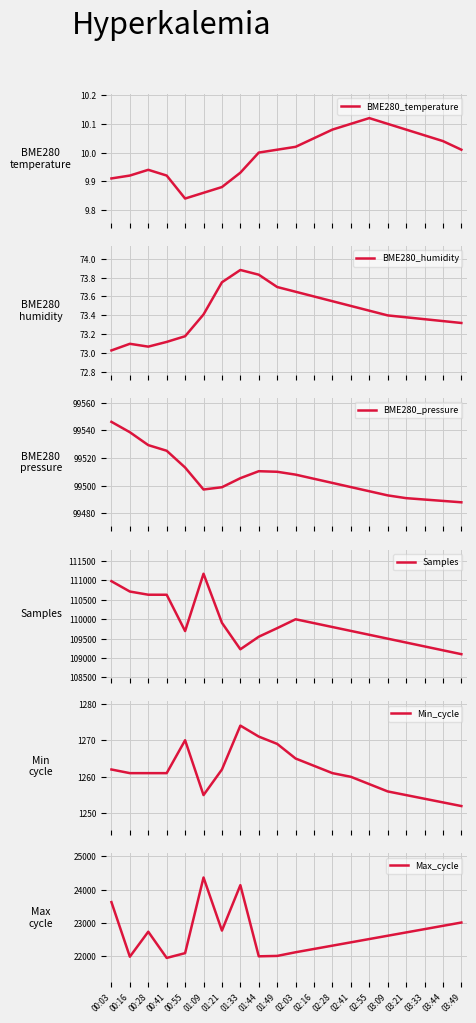

At which label is BME280_humidity closest to 73?

00:03